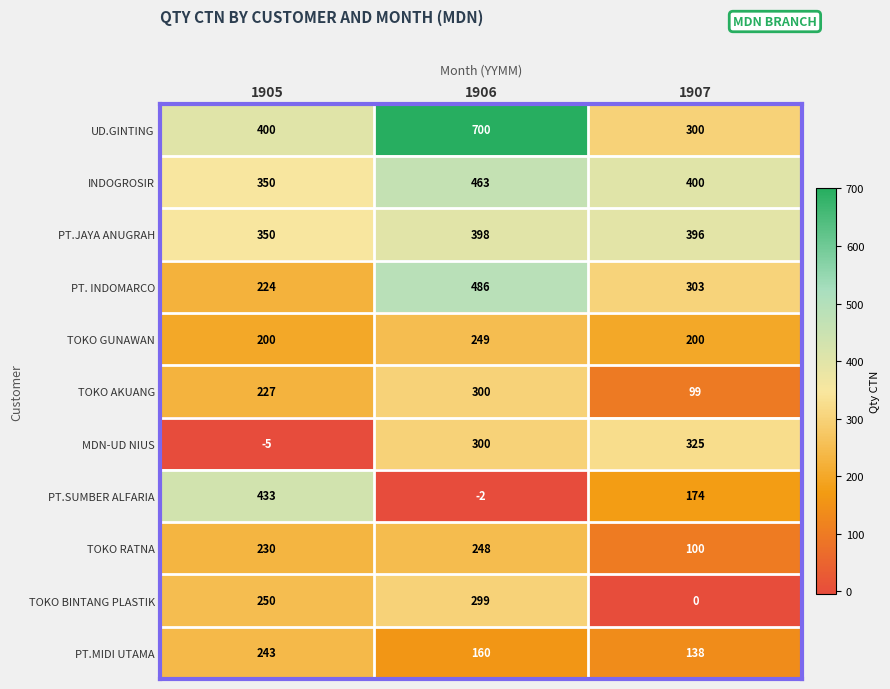

Where does the PT.SUMBER ALFARIA series first go above 174?

1905